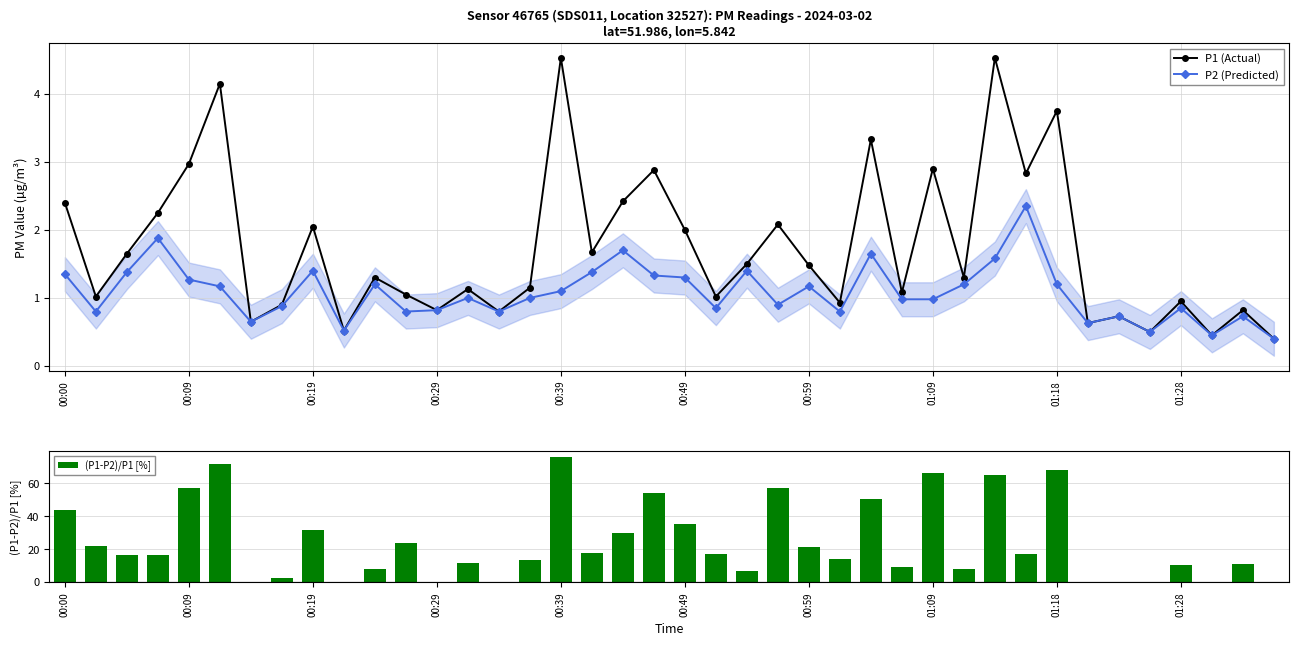

Rank the series at 30 from lowest to highest value.

P2 (Predicted), P1 (Actual), (P1-P2)/P1 [%]